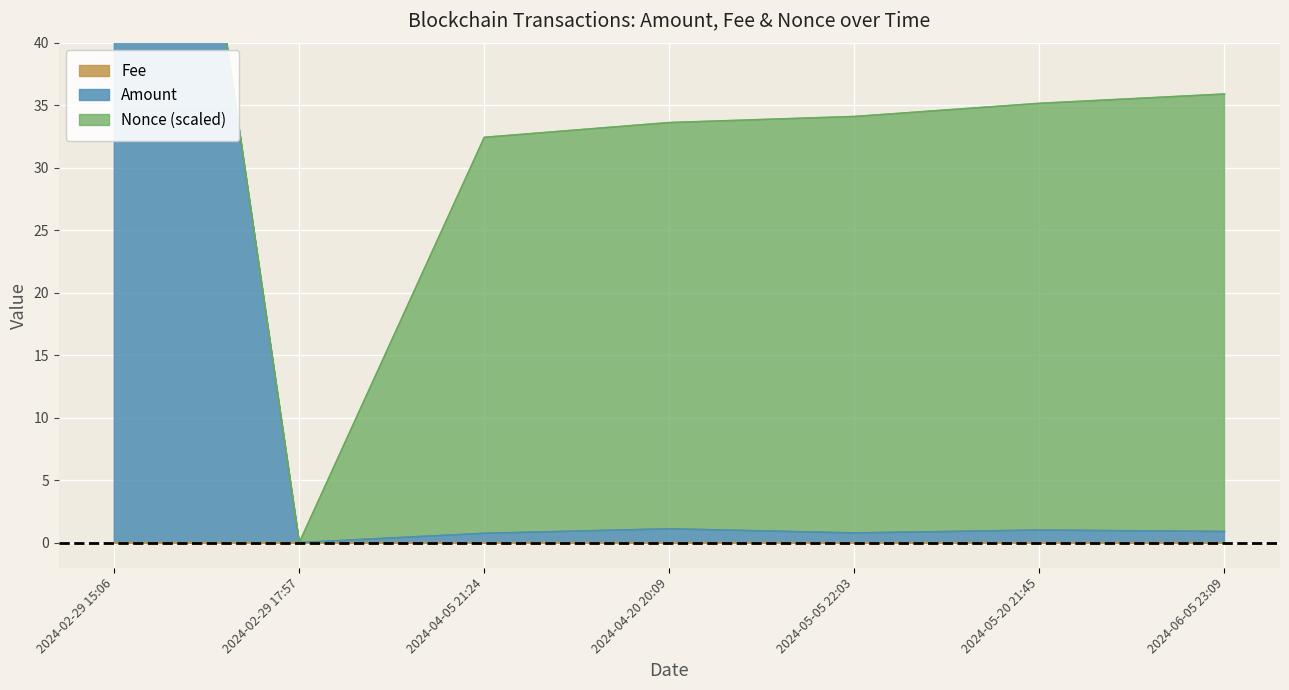

True or false: Fee and Amount intersect in this chart.

False